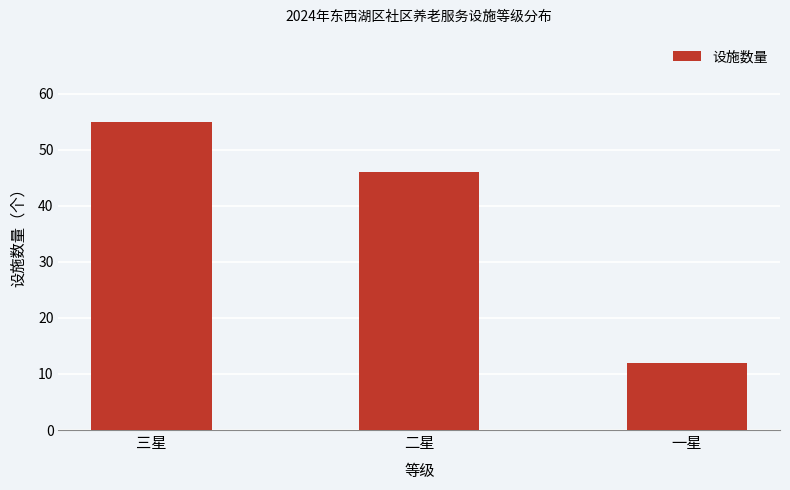

Count the number of categories in the chart.

3